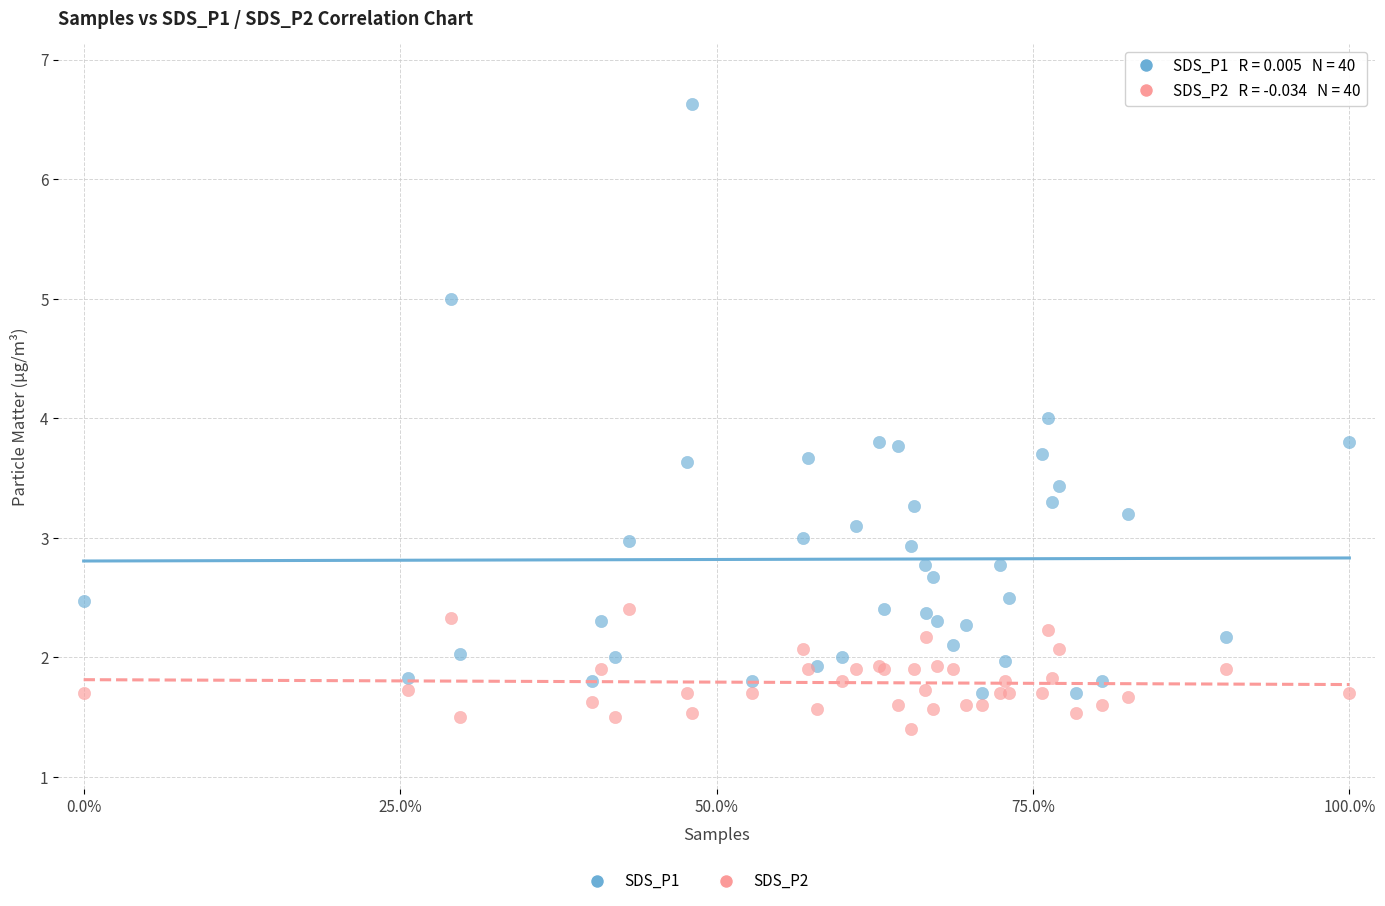

Which series contains the highest Y value?

SDS_P1